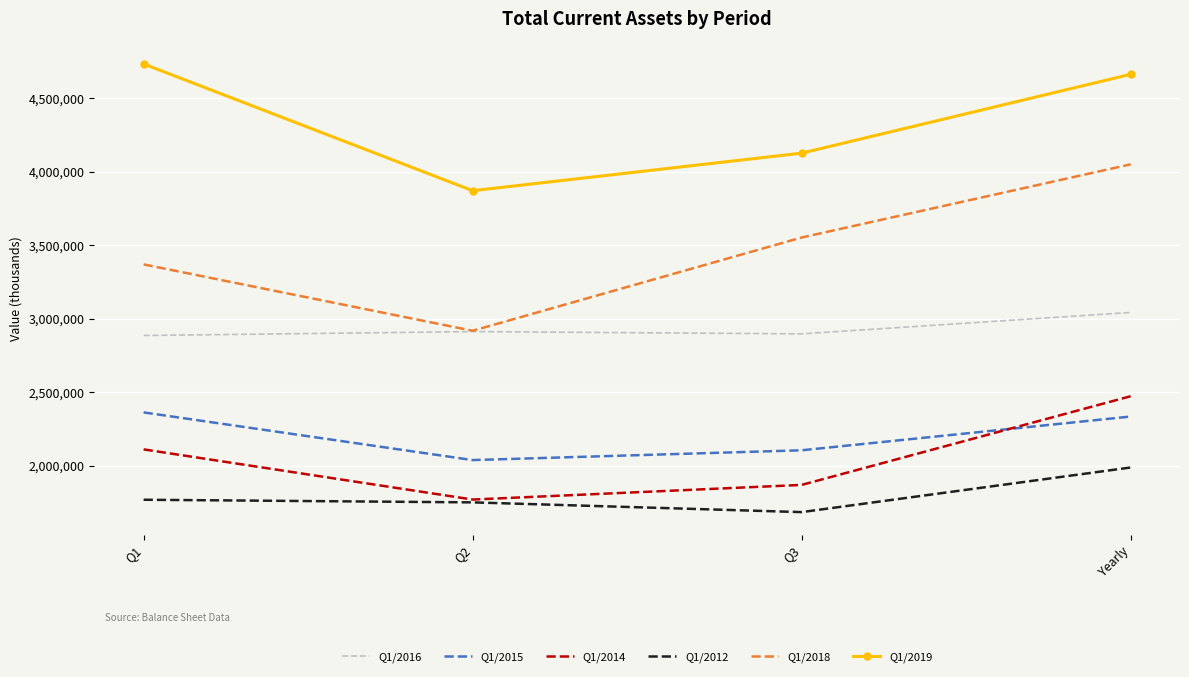

What is the sum of all Q1/2016 values?

11738690.3